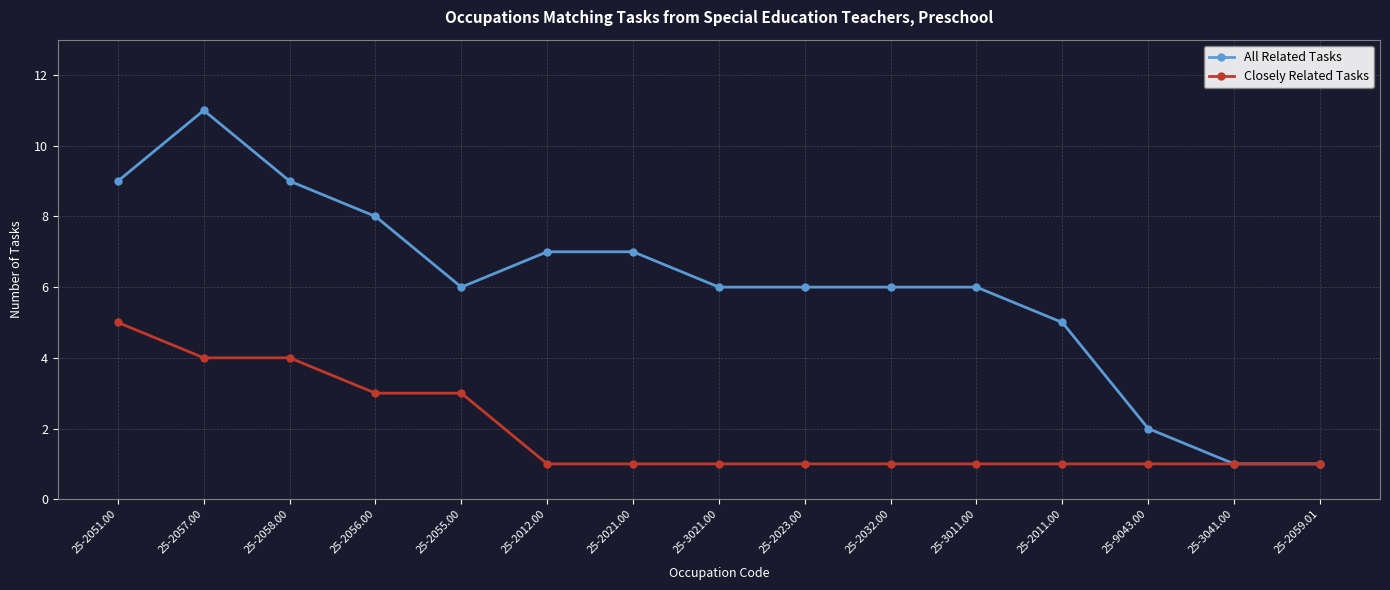

Where is the first local minimum for All Related Tasks?

25-2055.00